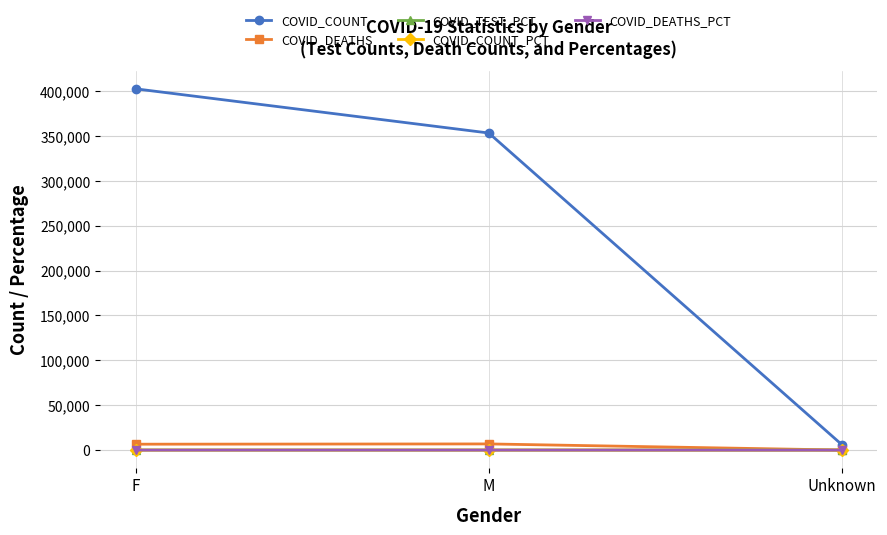

What are all the series names shown in the legend?

COVID_COUNT, COVID_DEATHS, COVID_TEST_PCT, COVID_COUNT_PCT, COVID_DEATHS_PCT